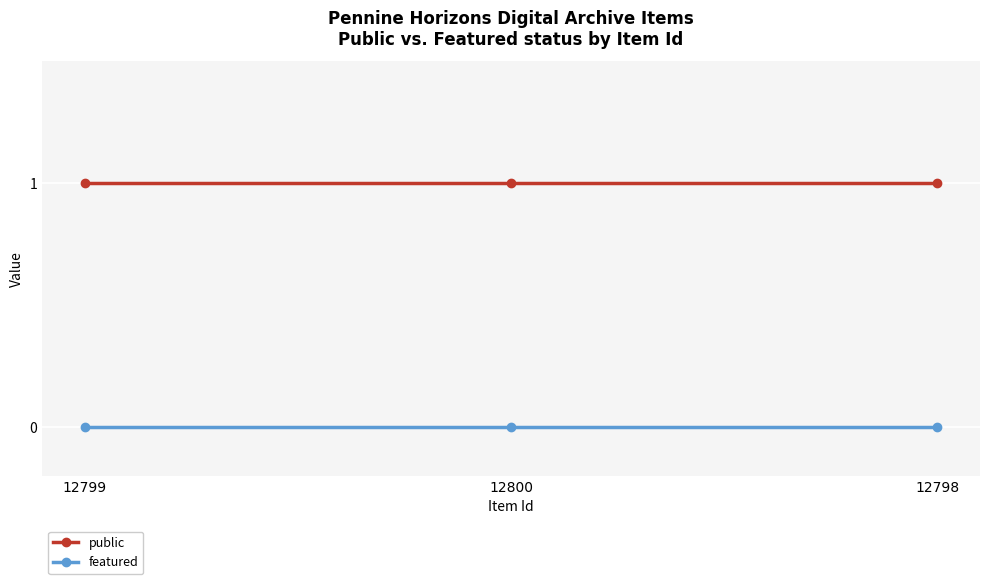

What is the label of the 2nd point from the right?

12800